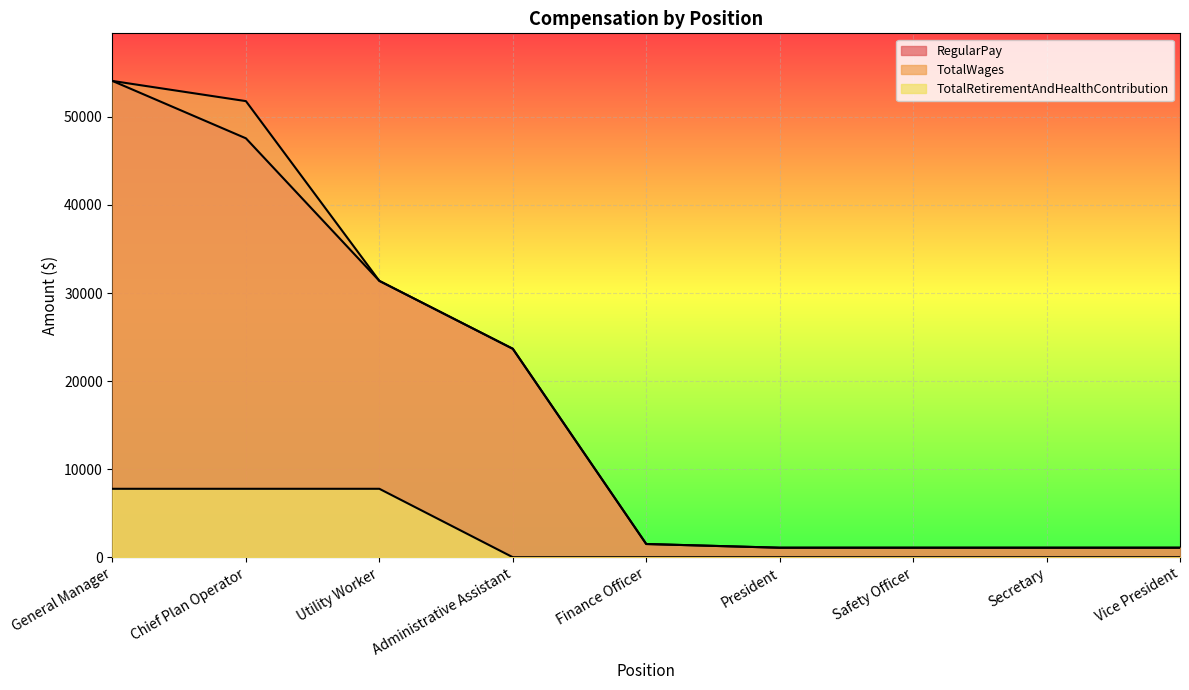

At which category is the sum across all series the highest?

General Manager